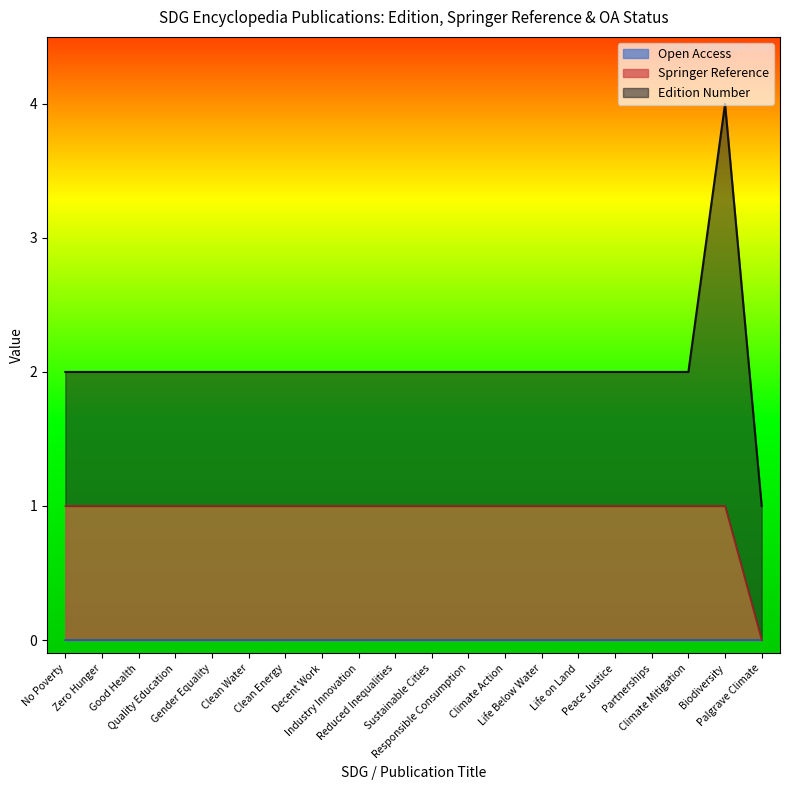

True or false: Open Access and Edition Number cross at least once.

False